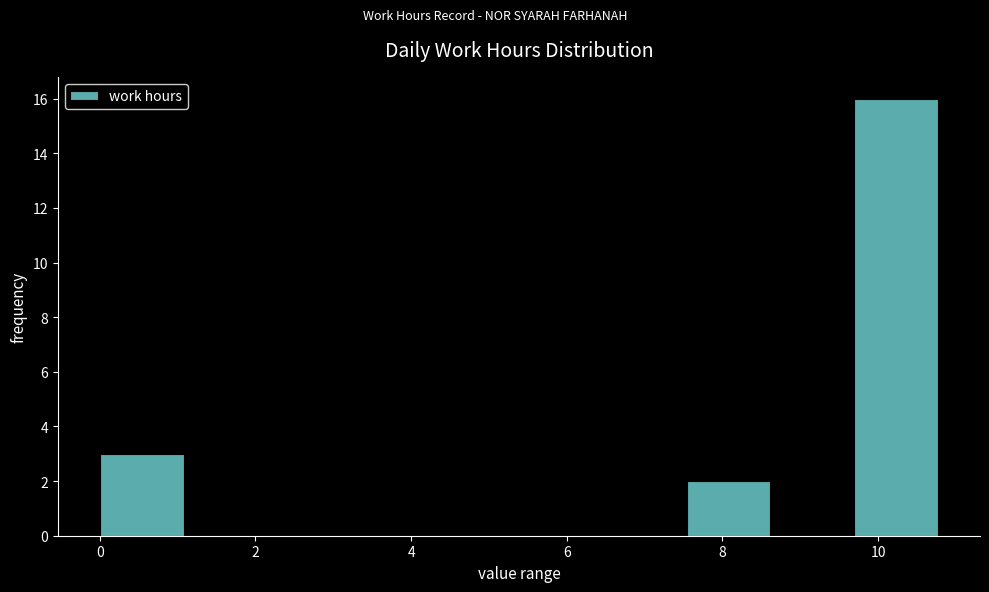

Reading left to right, transcribe this chart: for each bar, give the range it covers on the x-axis and its height. Neither the bar edges nor the heights are printed on the chart, so give them approximately, as read against the axes.

0.0 to 1.0: 3
1.0 to 2.2: 0
2.2 to 3.2: 0
3.2 to 4.4: 0
4.4 to 5.4: 0
5.4 to 6.4: 0
6.4 to 7.6: 0
7.6 to 8.6: 2
8.6 to 9.6: 0
9.6 to 10.8: 16